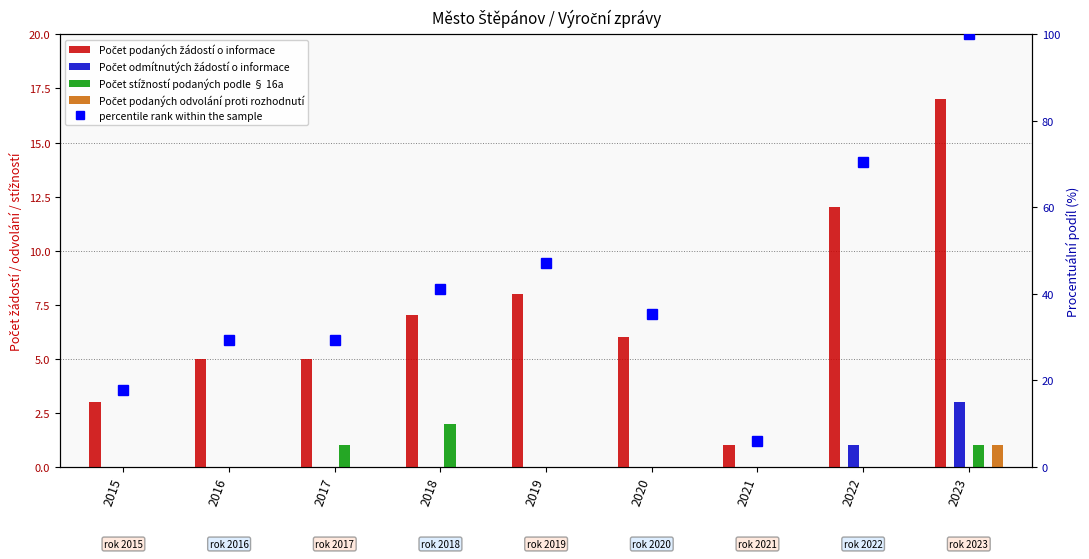

Count the Počet odmítnutých žádostí o informace values in the range 0 to 1.

8